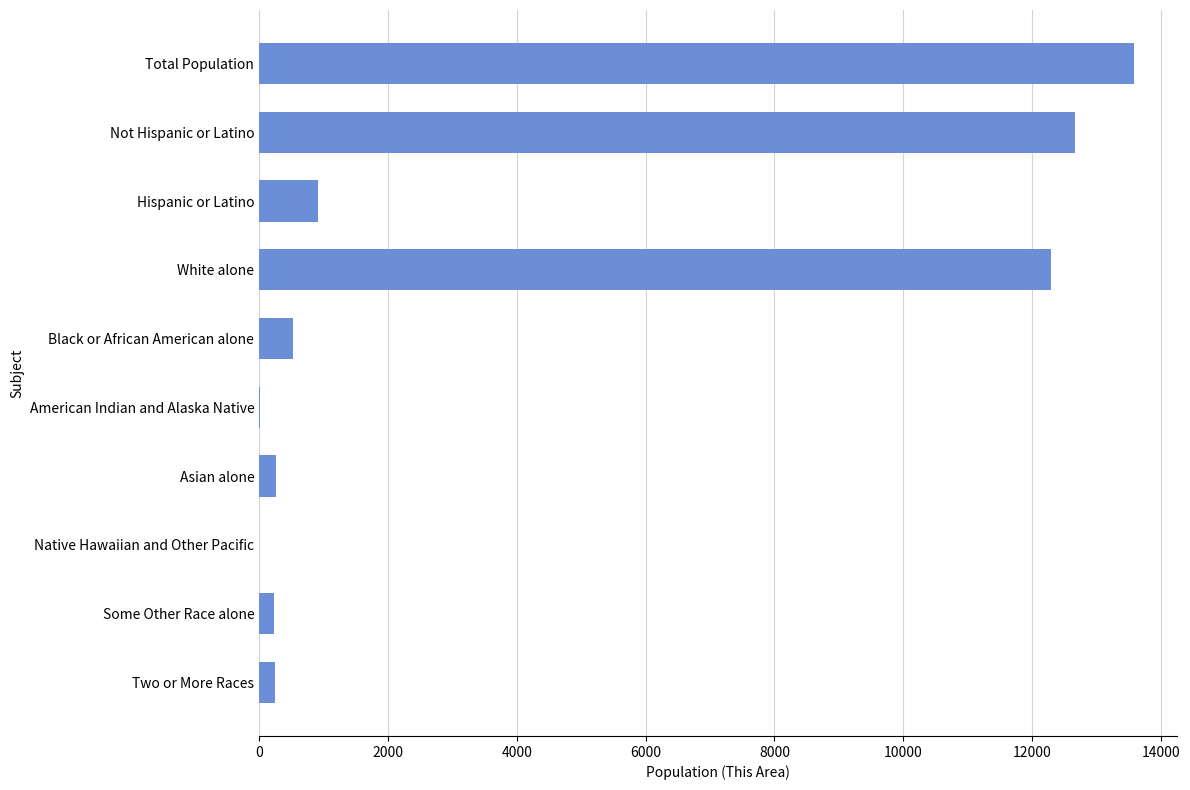

What is the maximum value shown in the chart?

13576